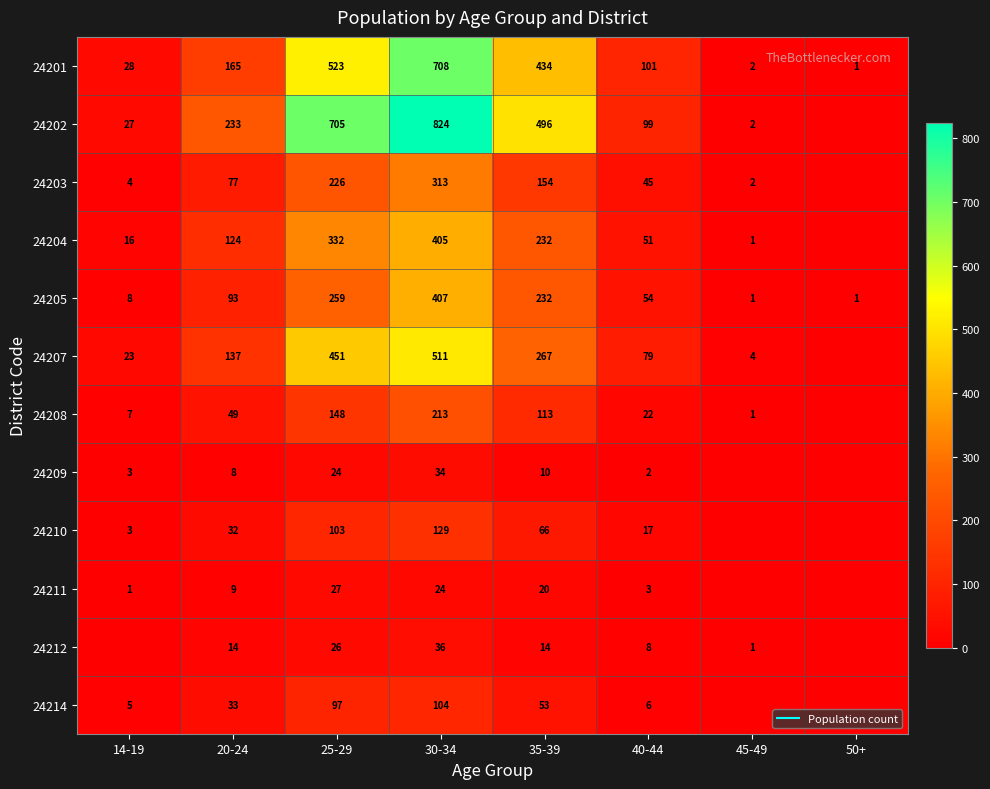

The value of 24205 at 50+ is 2. True or false?

False